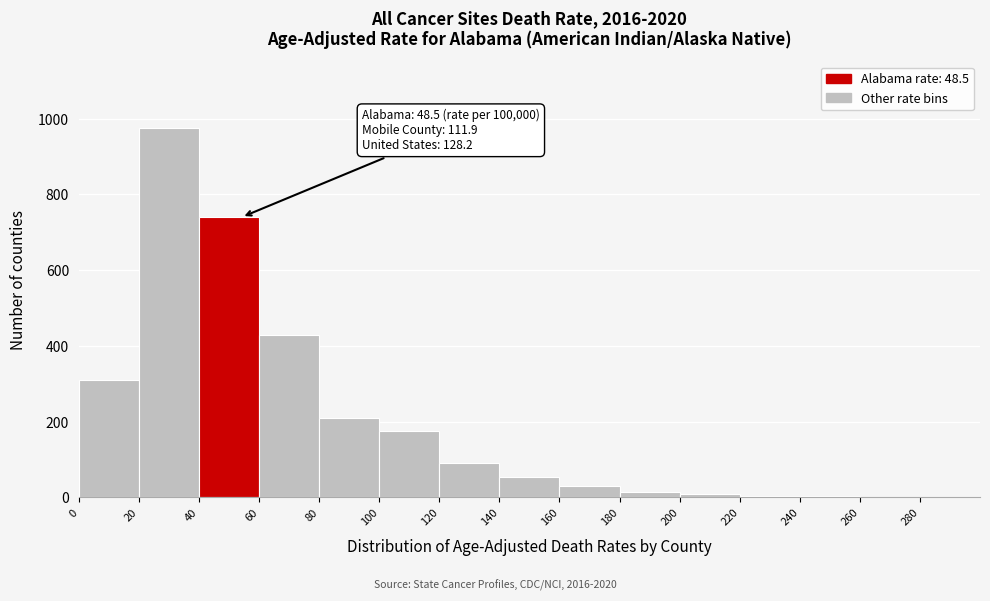

Over which range of the x-axis is the bar tallest?

20 to 40